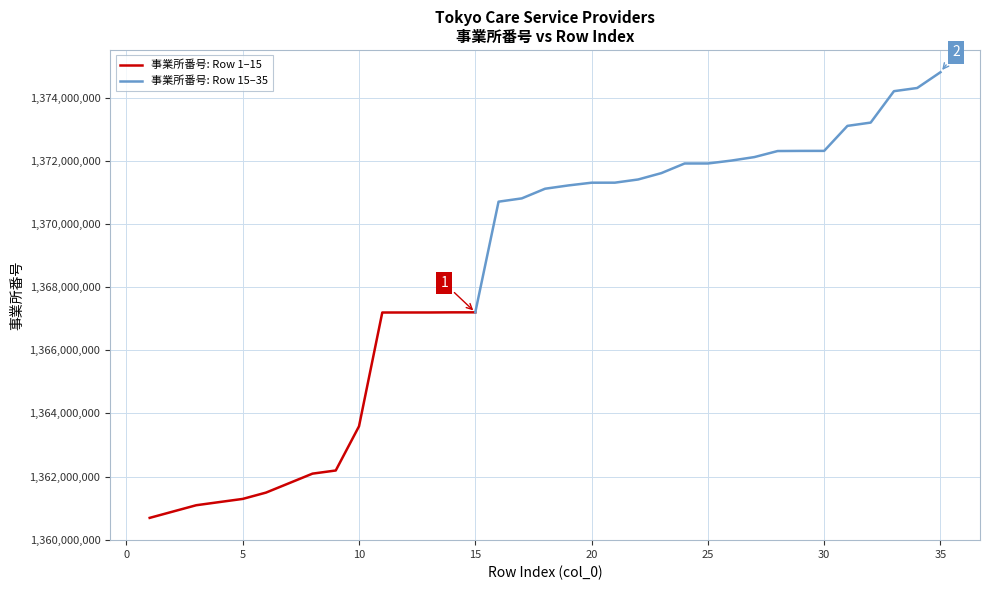

The chart shows a value of 1373205762 at 32. True or false?

True